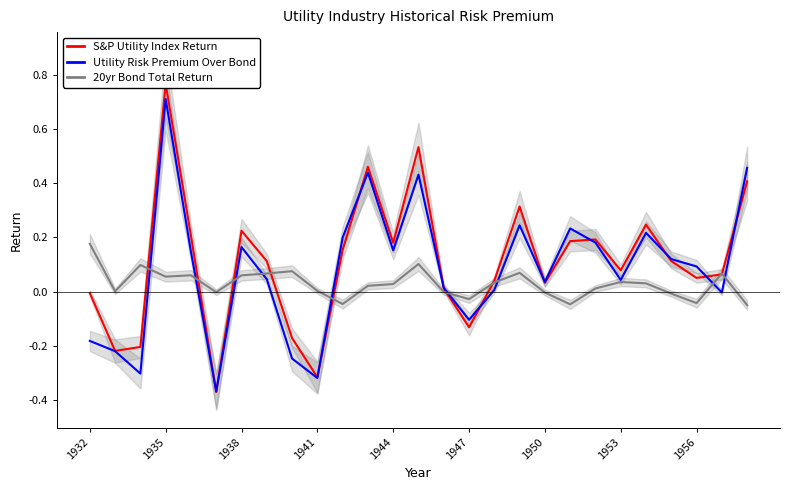

Which category has the highest value in the 20yr Bond Total Return series?

1932